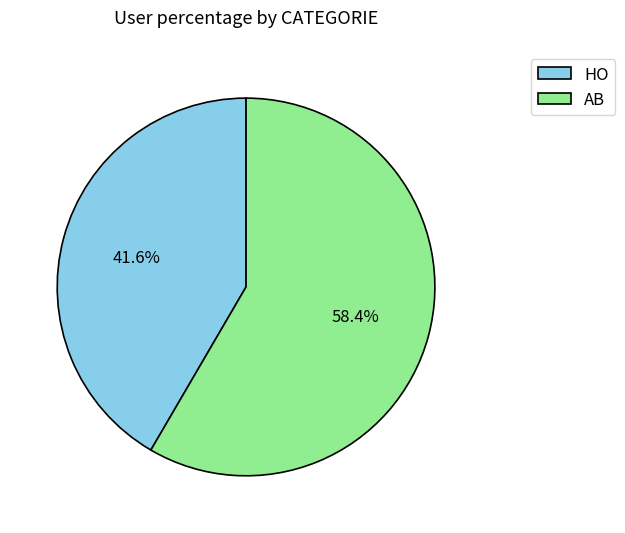

The AB slice represents 69% of the pie. True or false?

False